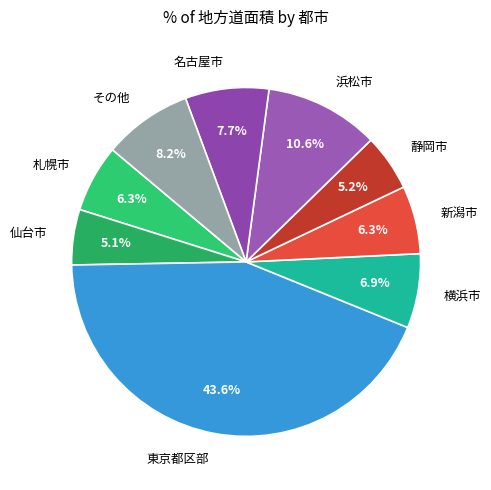

Which category has the biggest portion of the pie?

東京都区部